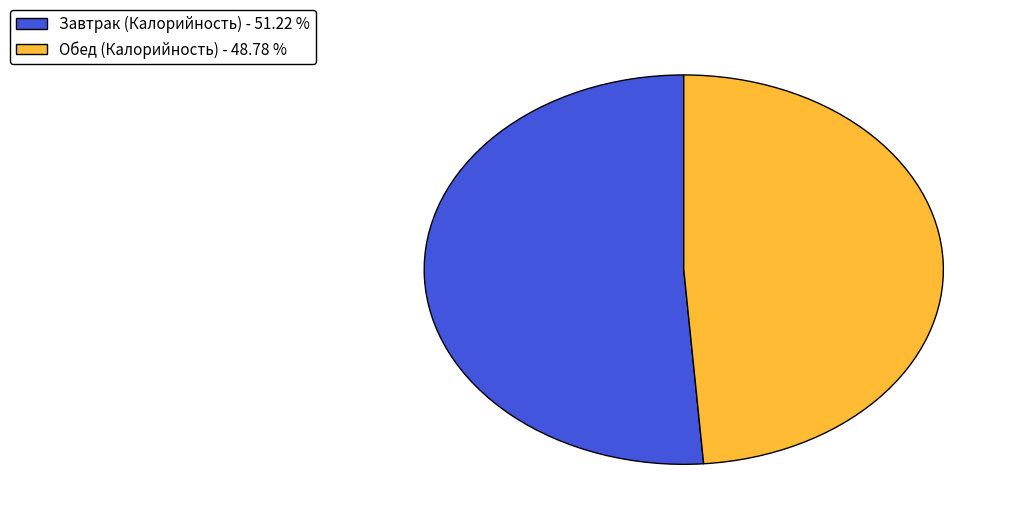

Rank the categories by value from highest to lowest.

Завтрак (Калорийность), Обед (Калорийность)